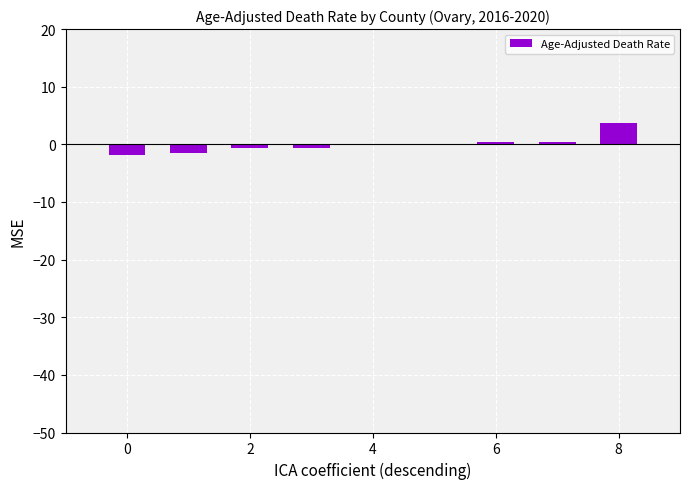

How many distinct data groups are displayed?

1